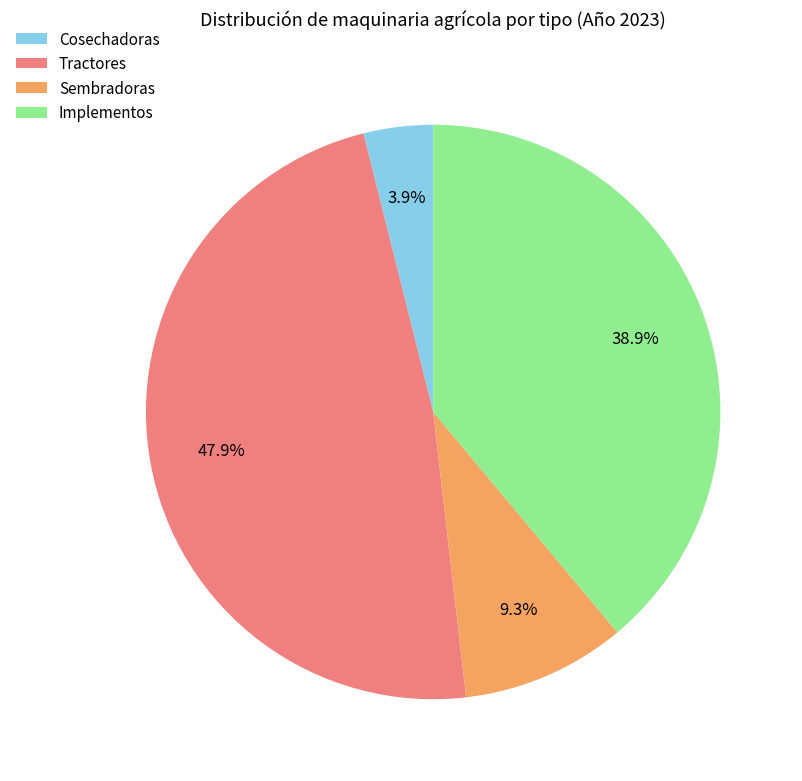

Which category has the smallest portion of the pie?

Cosechadoras